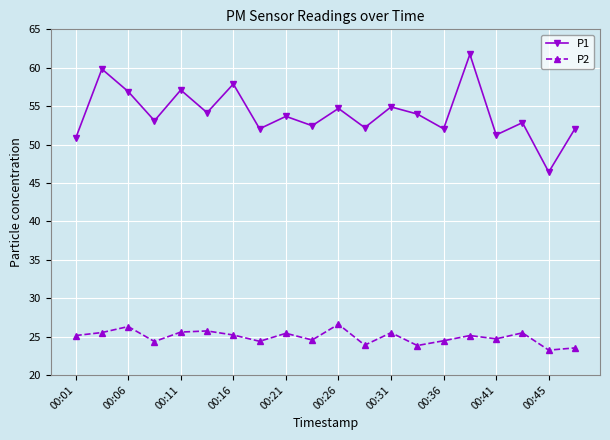

List the series in order of their peak value, lowest first.

P2, P1